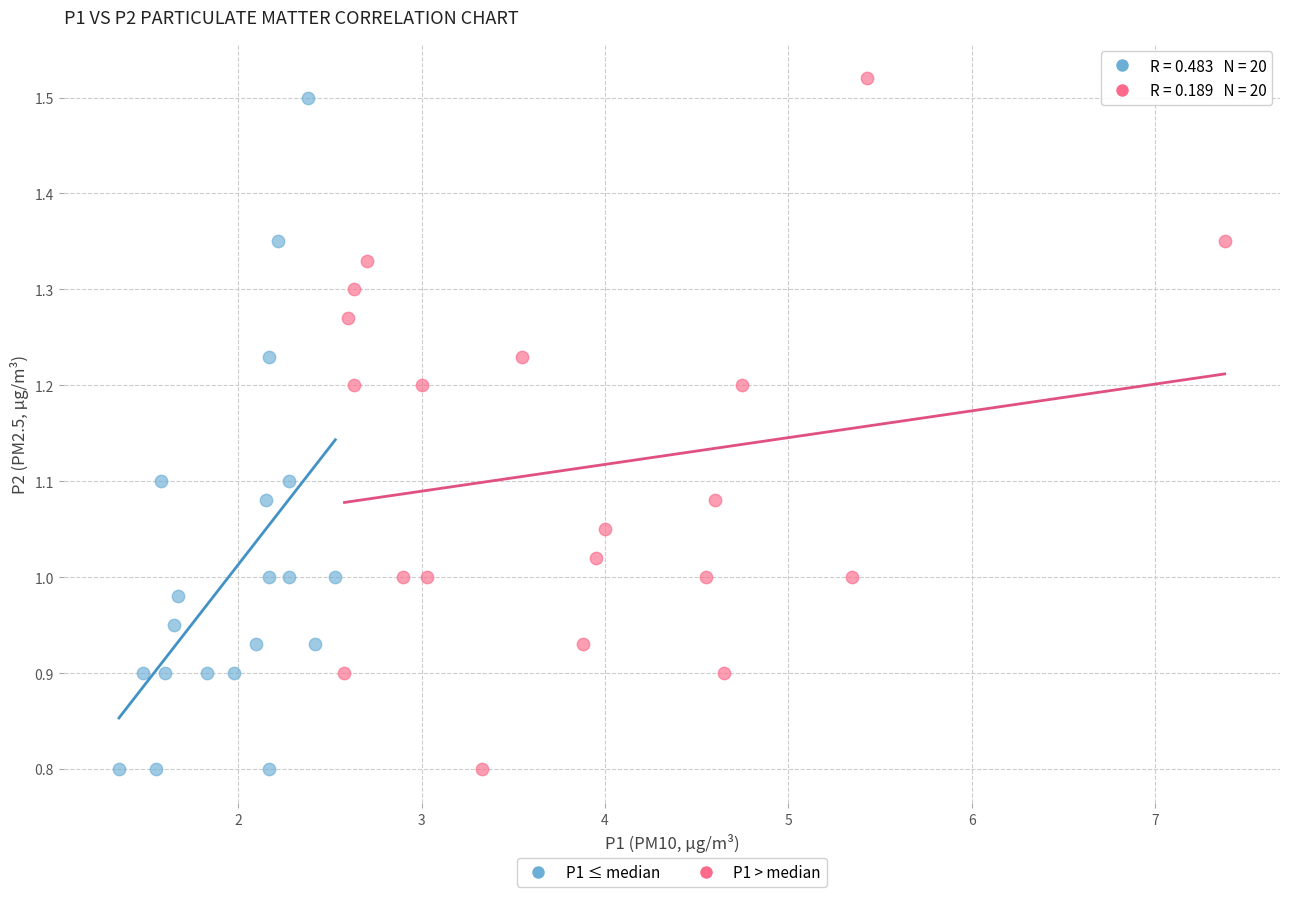

What are all the series names shown in the legend?

P1 ≤ median, P1 > median